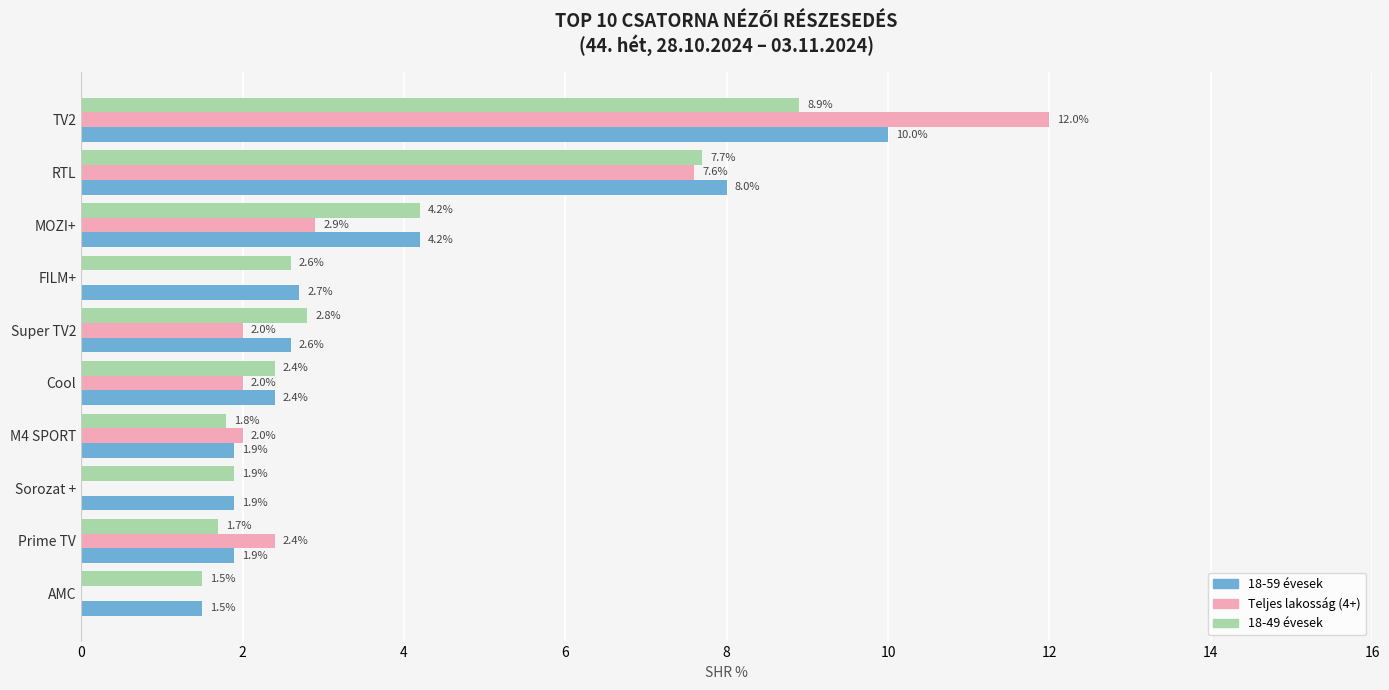

What value does the 18-59 évesek series have at Super TV2?

2.6